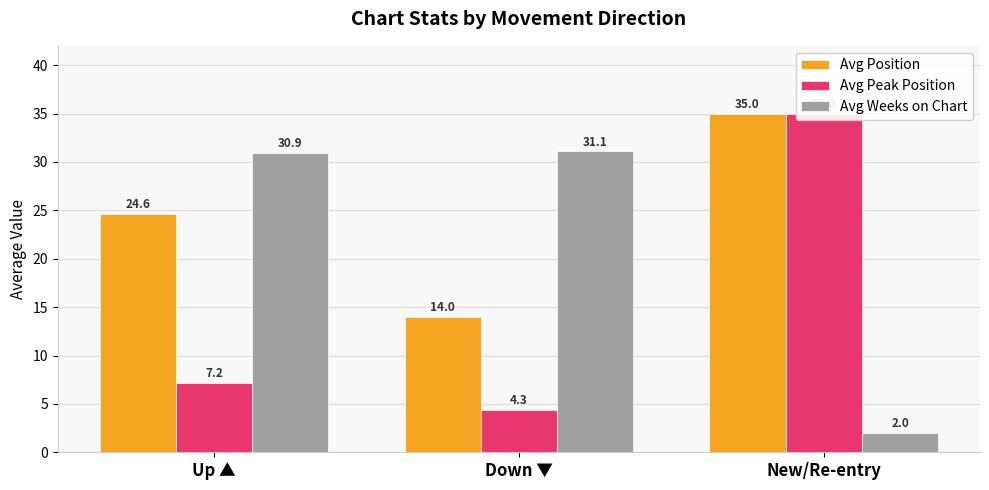

Where does the Avg Position series first go above 24?

Up ▲